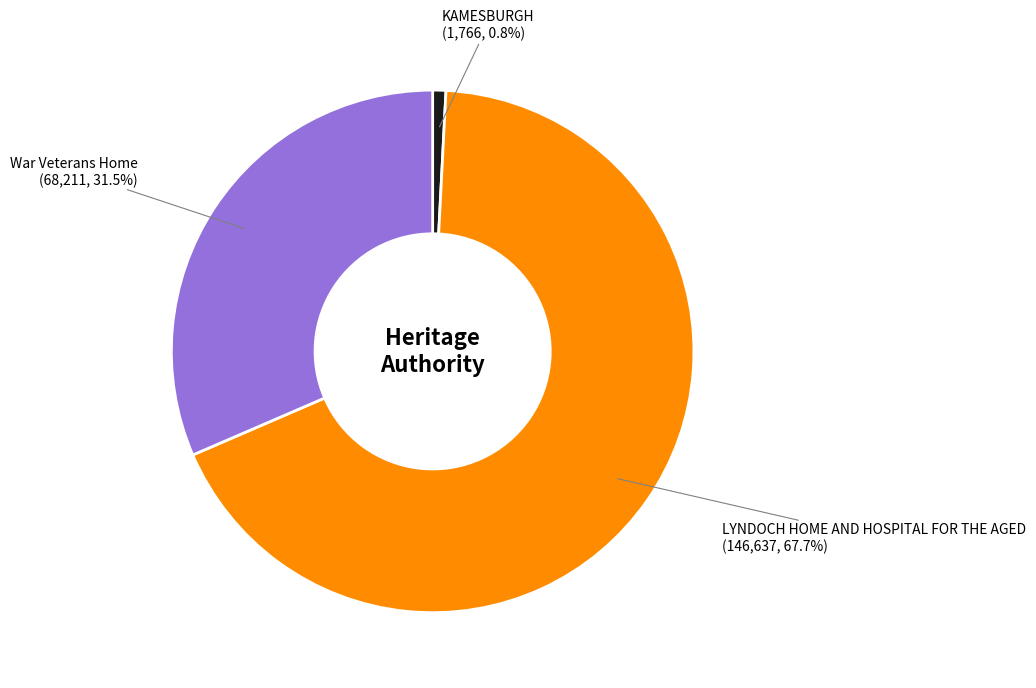

To the nearest percent, what portion does LYNDOCH HOME AND HOSPITAL FOR THE AGED represent?

68%